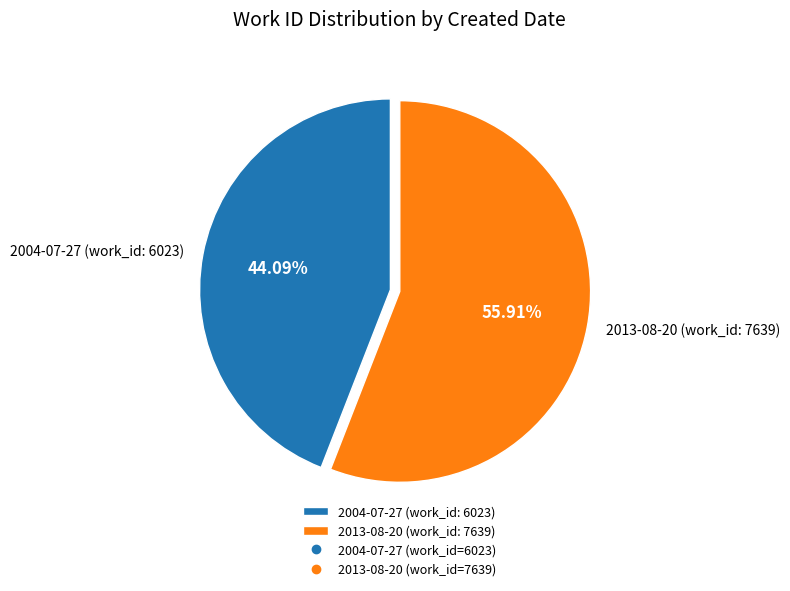

Is it true that 2013-08-20 is 56% of the pie?

True